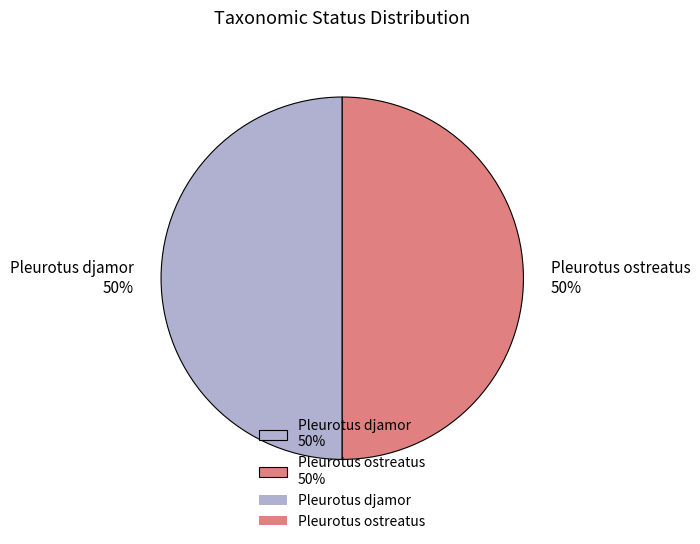

To the nearest percent, what portion does Pleurotus djamor 50% represent?

50%